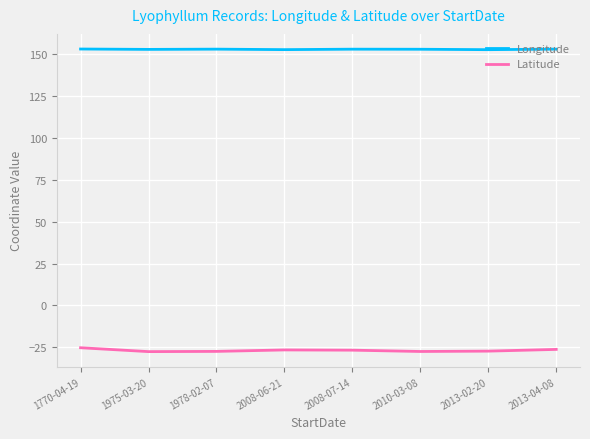

Is the value of Longitude at 1770-04-19 greater than the value of Latitude at 2010-03-08?

Yes